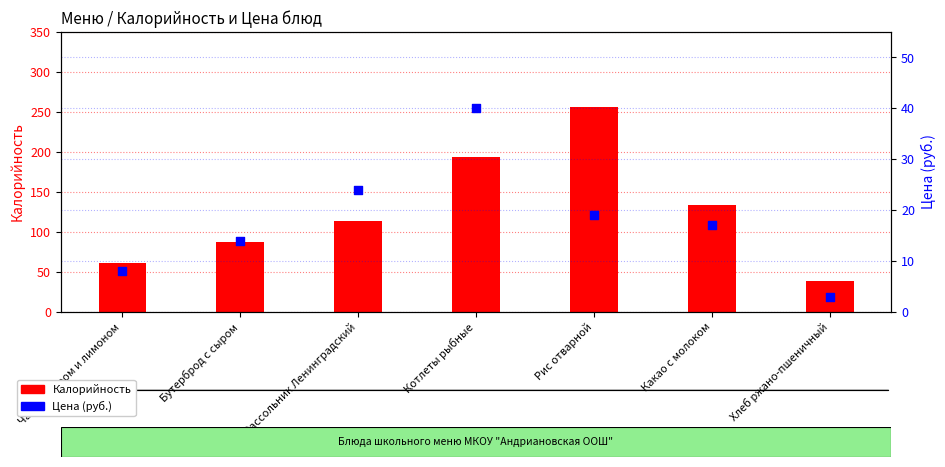

Is the value of Цена (руб.) at Чай с сахаром и лимоном greater than the value of Калорийность at Хлеб ржано-пшеничный?

No